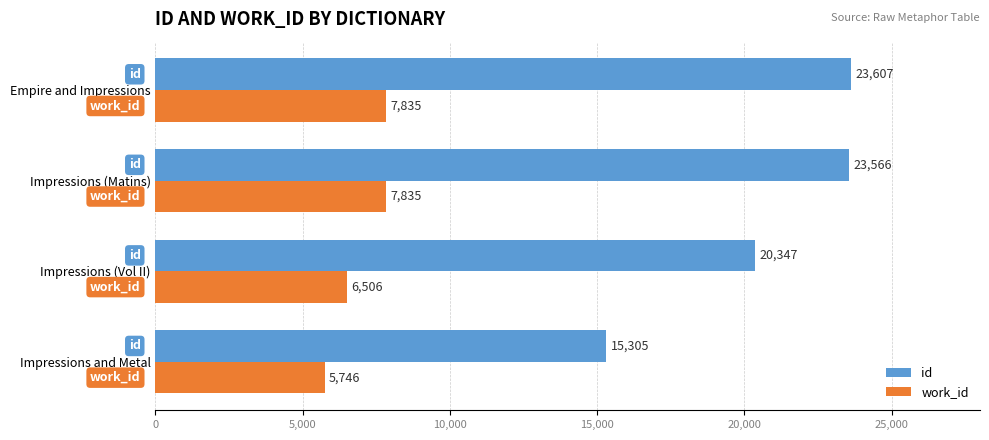

What is the highest value of the work_id series?

7835